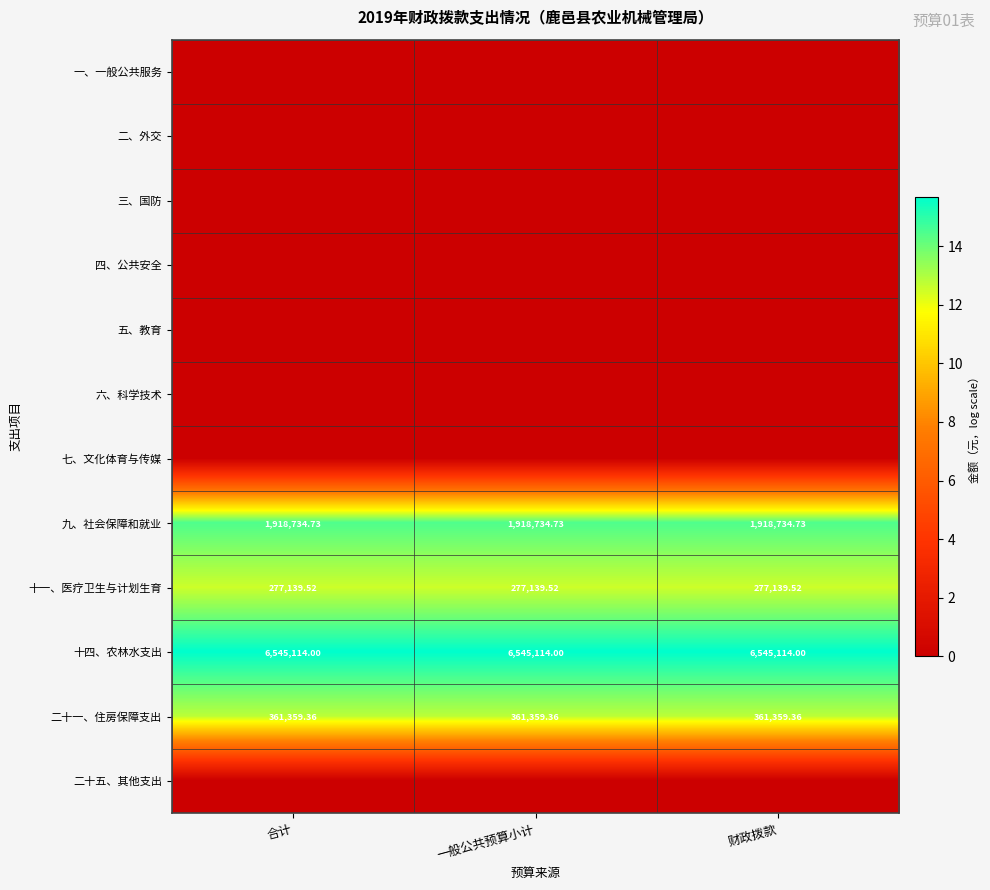

Rank the categories by 六、科学技术 value from lowest to highest.

合计, 一般公共预算小计, 财政拨款